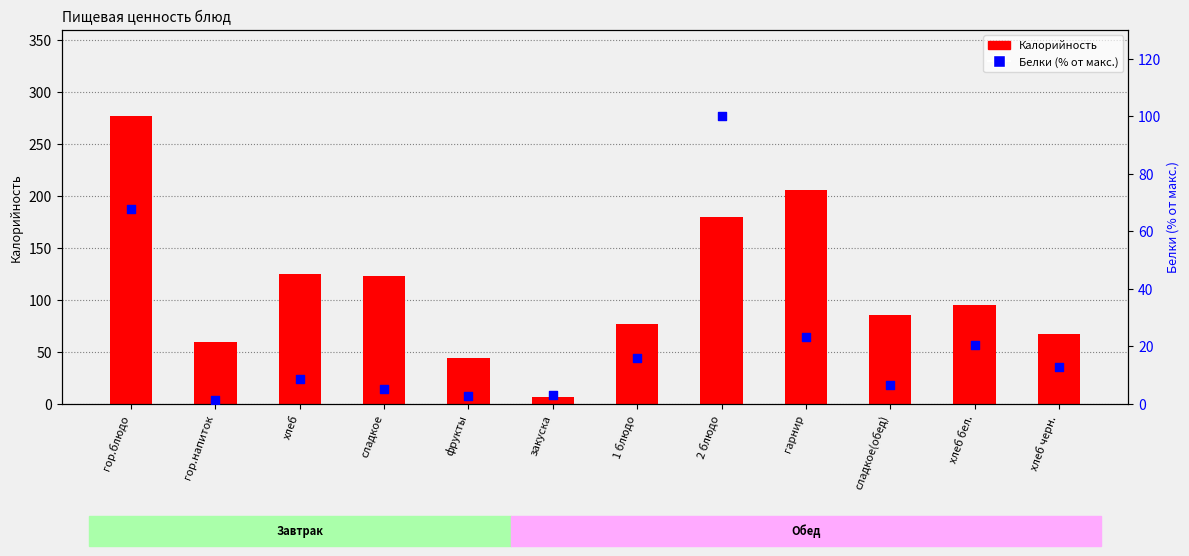

Which series reaches the maximum Y coordinate?

Калорийность